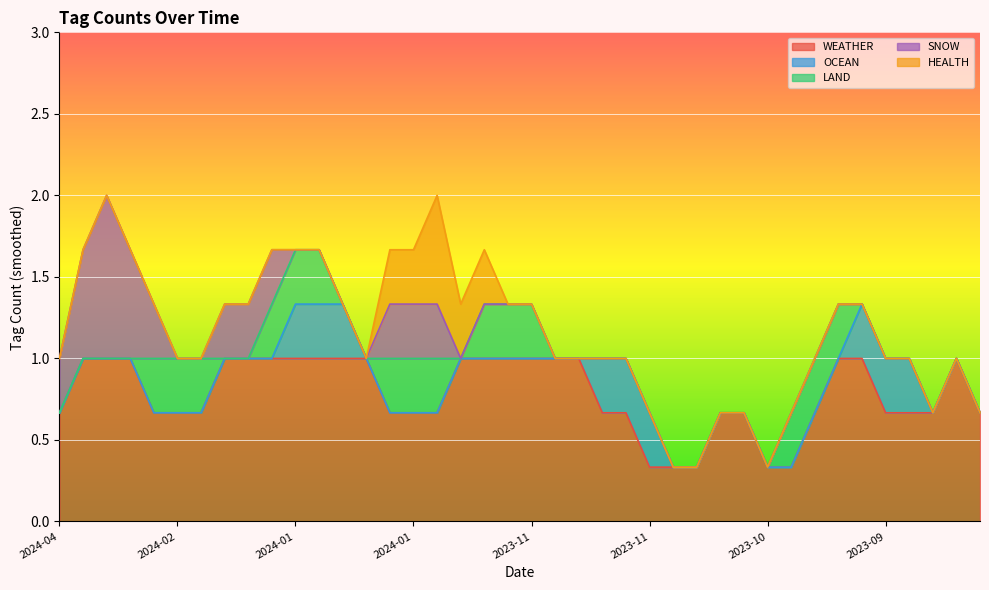

What value does the WEATHER series have at 2024-01-02?

1